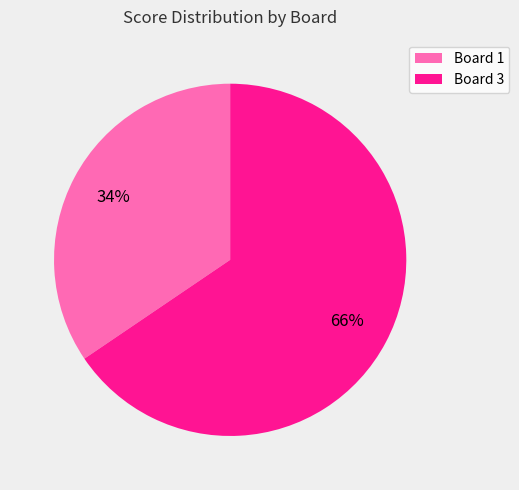

To the nearest percent, what is the combined percentage of Board 3 and Board 1?

100%